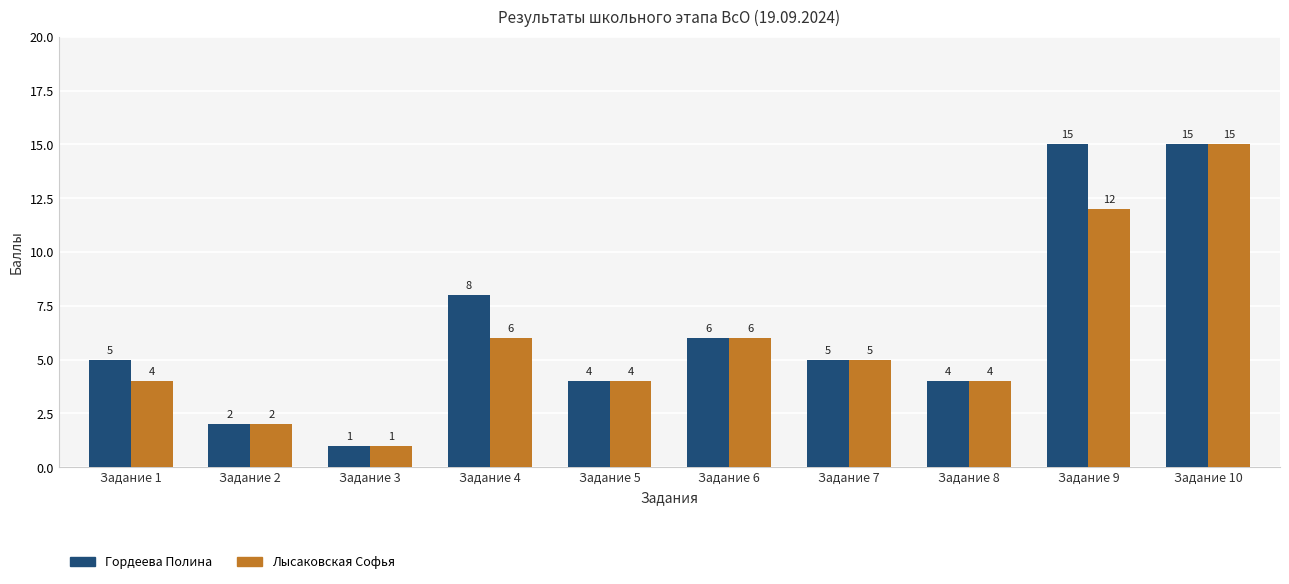

What is the total value across all series at Задание 1?

9